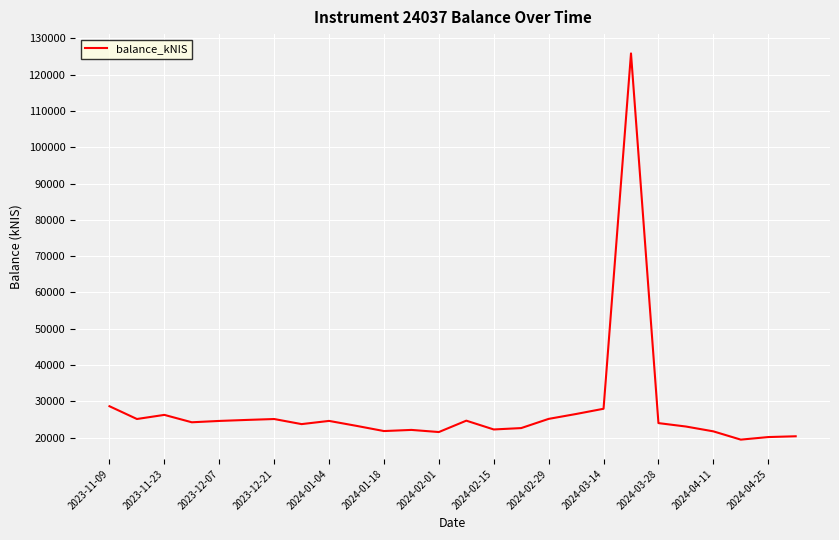

Does the chart display data point markers on the line(s)?

No